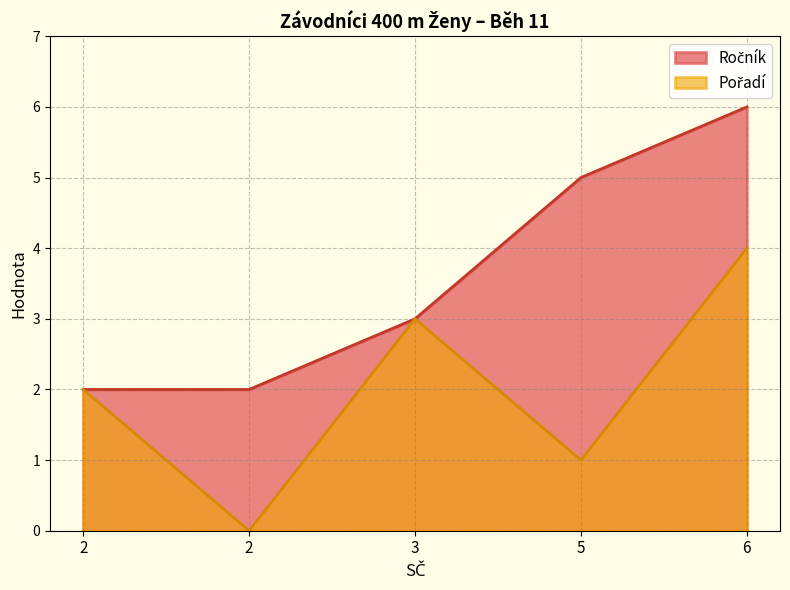

What is the label of the 2nd point from the left?

2